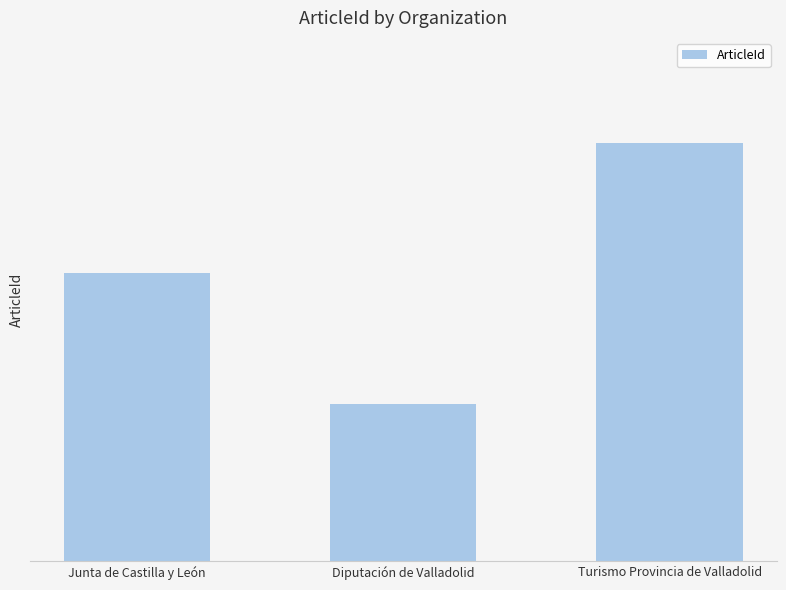

What is the difference between the values at Diputación de Valladolid and Turismo Provincia de Valladolid?

20